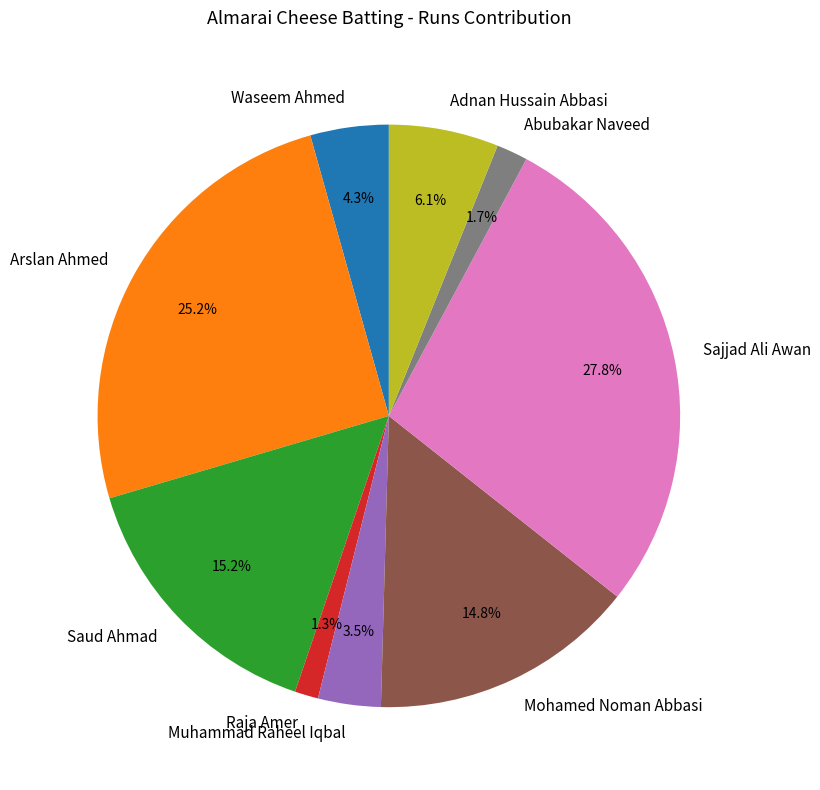

Count the number of slices in the pie.

9